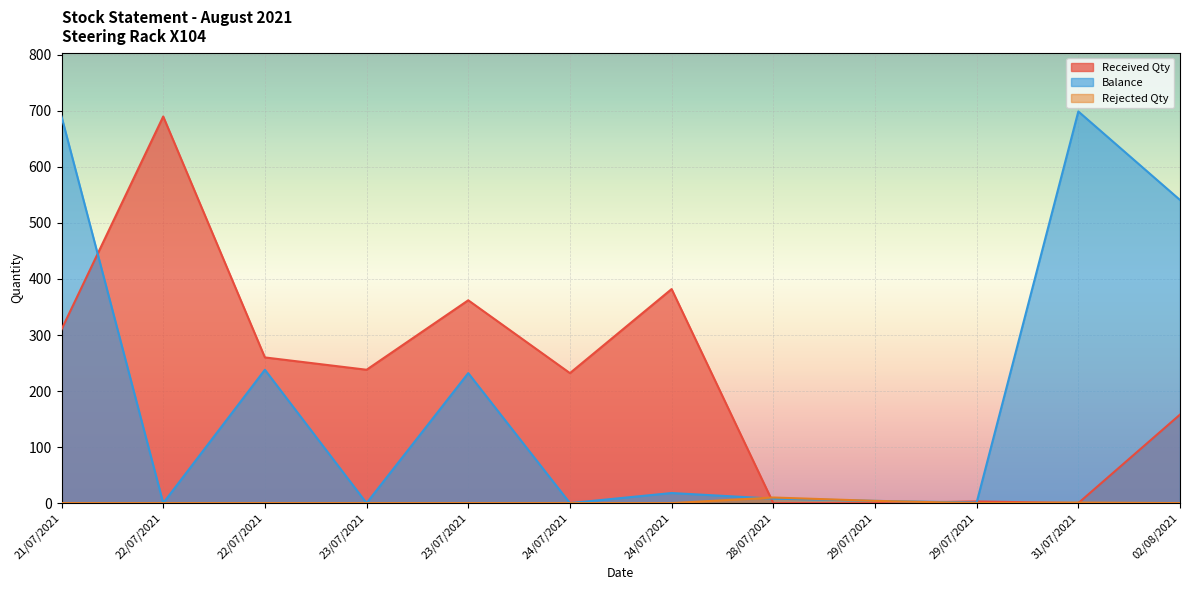

What is the maximum value for Received Qty?

690